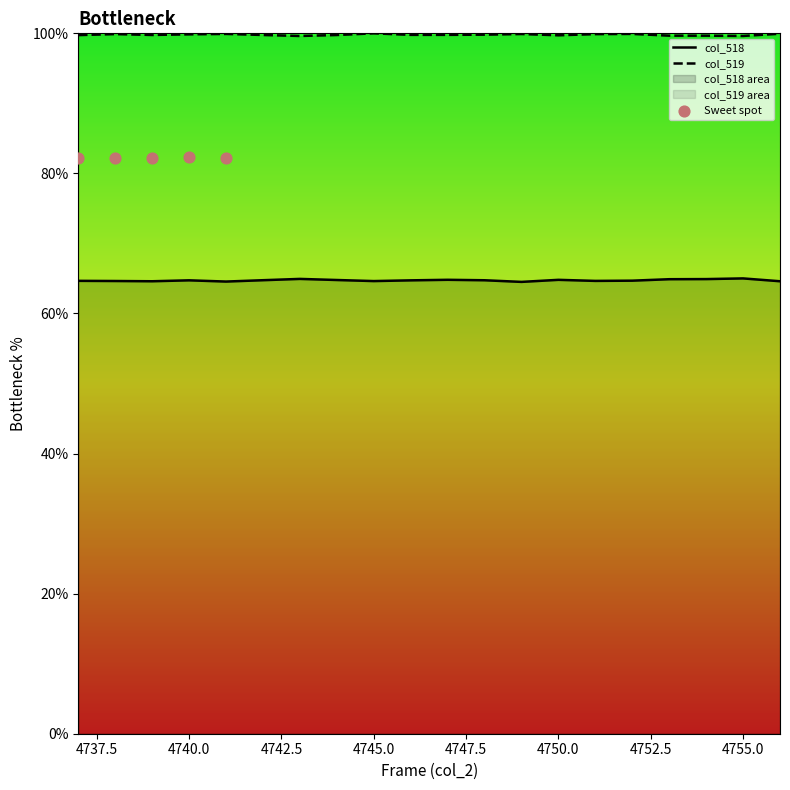

What is the total value across all series at 4754?

164.6